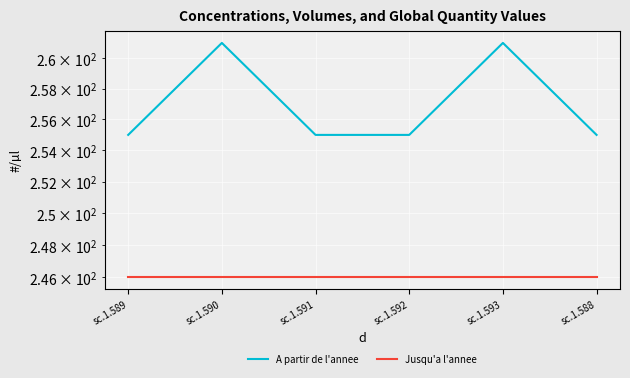

Rank the categories by A partir de l'annee value from highest to lowest.

sc.1.590, sc.1.593, sc.1.589, sc.1.591, sc.1.592, sc.1.588